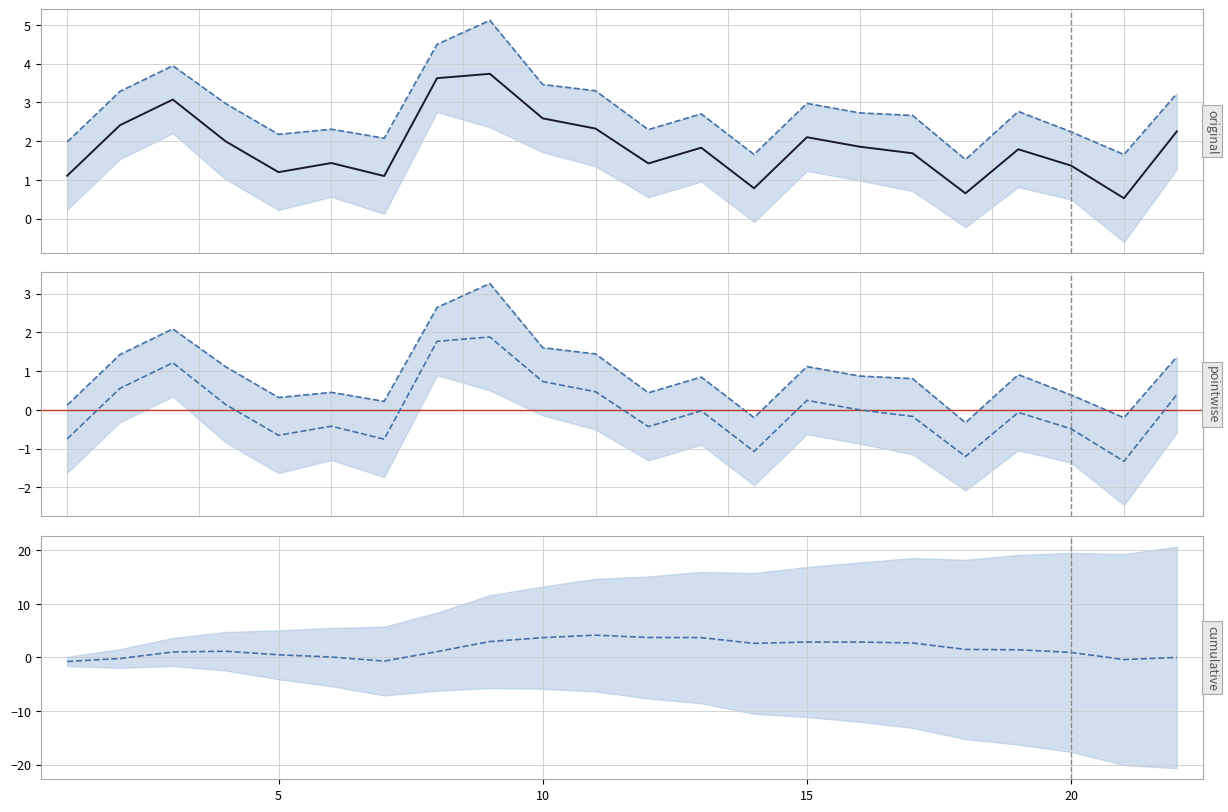

True or false: mean and uppercl cross at least once.

False